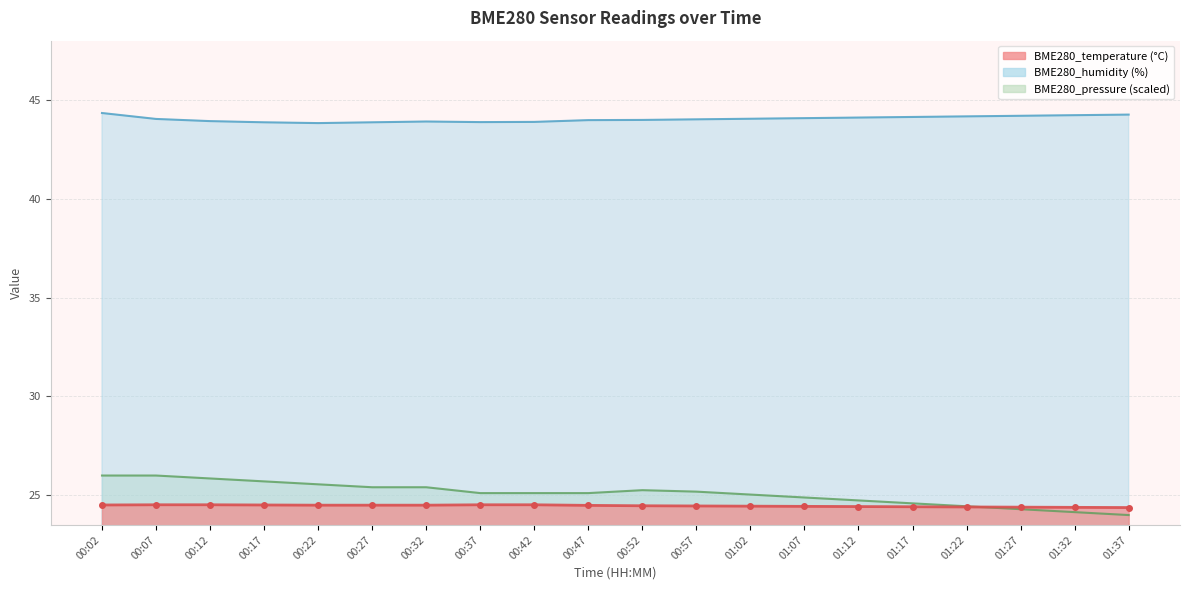

At which category is the sum across all series the highest?

00:02